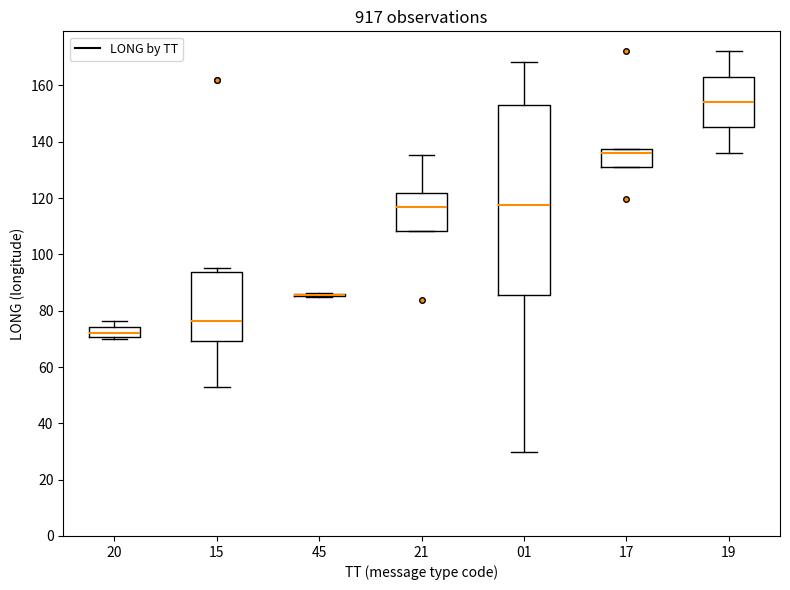

Reading left to right, read every box against the y-axis: the position of its median line, the range the box covers, and the ends of its whiskers. The values are not printed on the chart, so give them approximately, as read against the axis.

20: median 72, box 70 to 74, whiskers 70 to 76
15: median 76, box 70 to 94, whiskers 54 to 96
45: box collapsed to a line at 86, whiskers 84 to 86
21: median 116, box 108 to 122, whiskers 108 to 136
01: median 118, box 86 to 152, whiskers 30 to 168
17: median 136, box 132 to 138, whiskers 132 to 138
19: median 154, box 146 to 164, whiskers 136 to 172